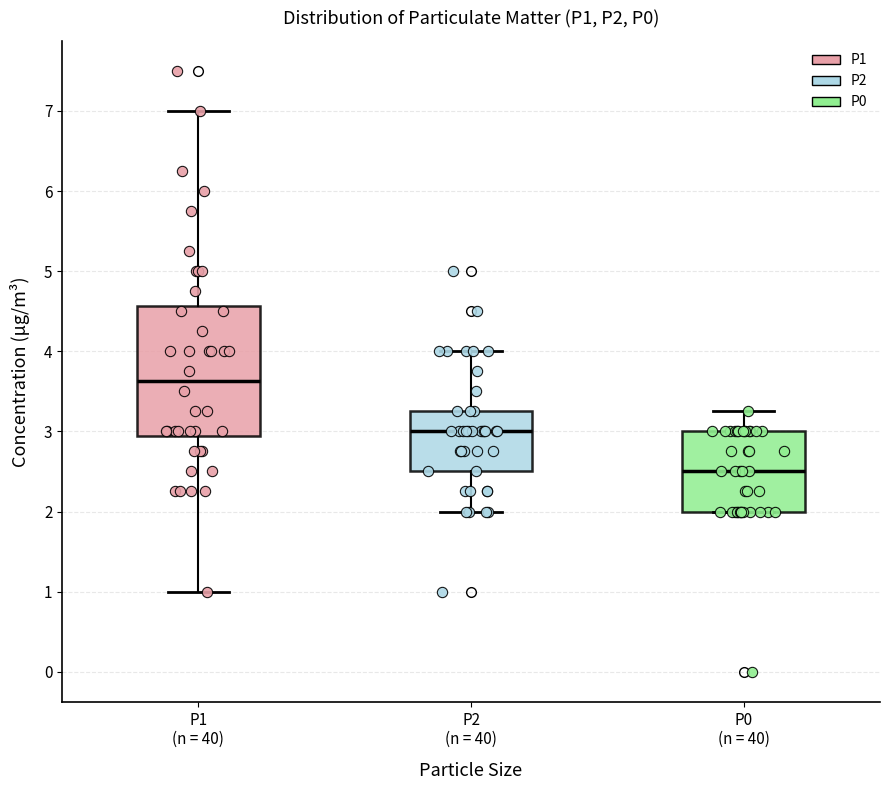

Reading left to right, read every box against the y-axis: the position of its median line, the range the box covers, and the ends of its whiskers. The values are not printed on the chart, so give them approximately, as read against the axis.

P1 (n = 40): median 3.6, box 2.9 to 4.6, whiskers 1.0 to 7.0
P2 (n = 40): median 3.0, box 2.5 to 3.3, whiskers 2.0 to 4.0
P0 (n = 40): median 2.5, box 2.0 to 3.0, whiskers 2.0 to 3.3